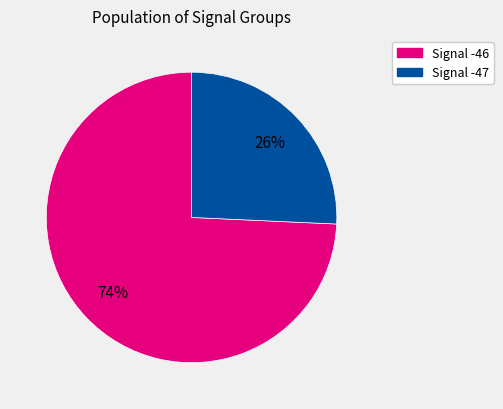

Rank the categories by value from highest to lowest.

Signal -46, Signal -47